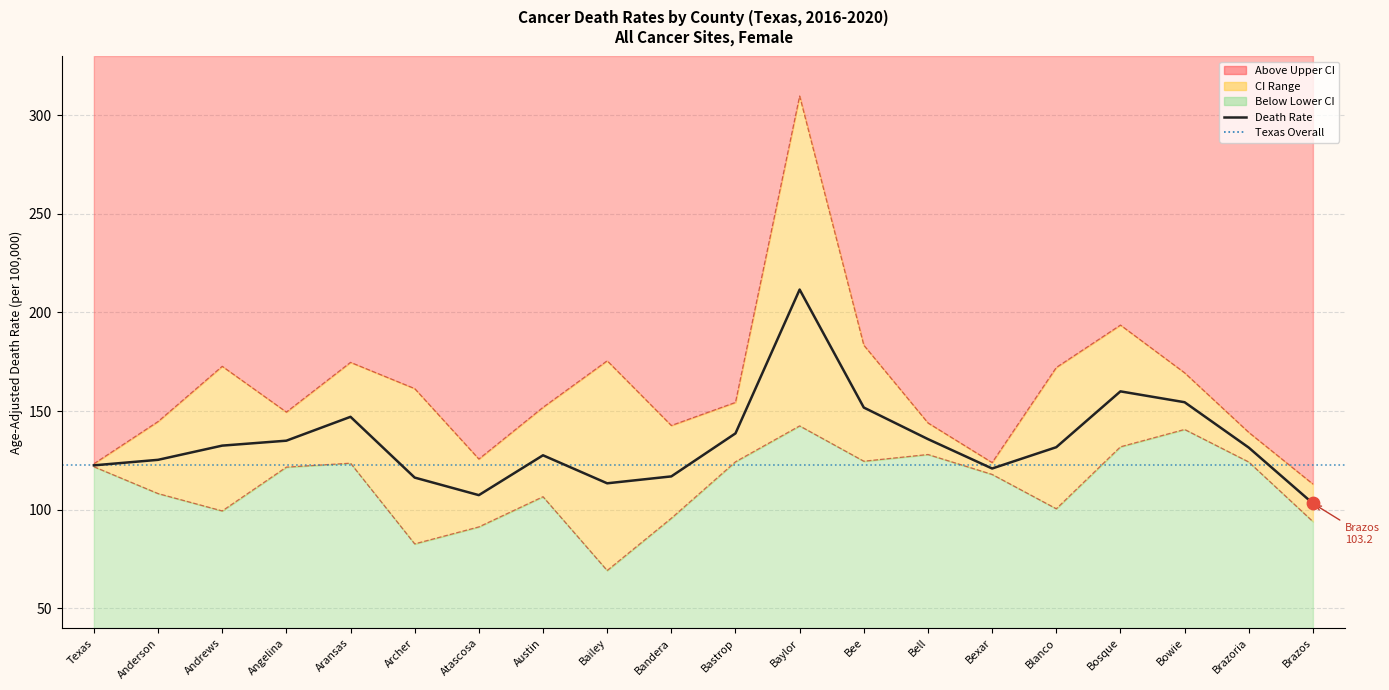

At which category is the sum across all series the highest?

Baylor